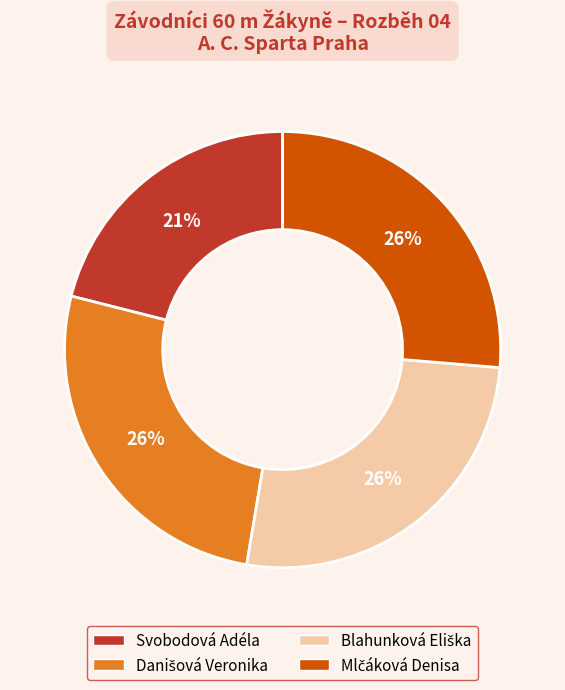

True or false: Svobodová Adéla accounts for 21% of the total.

True